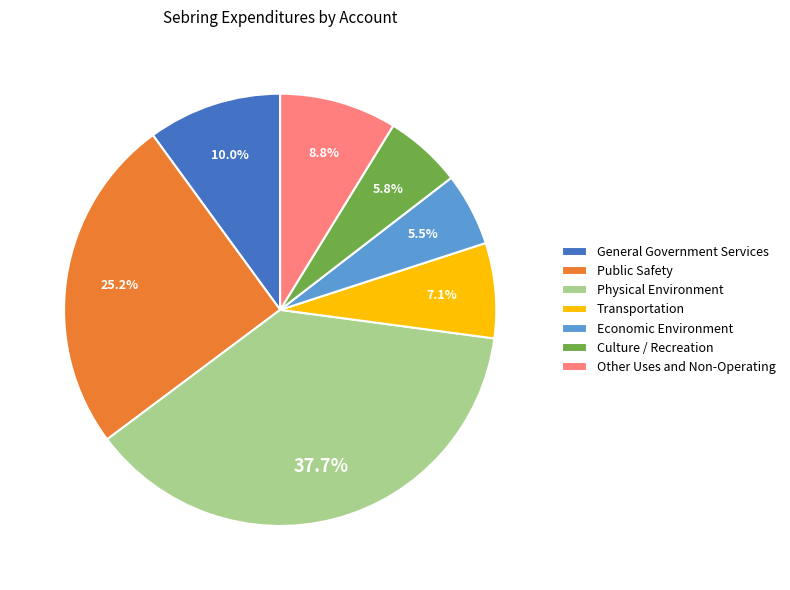

Count the number of slices in the pie.

7